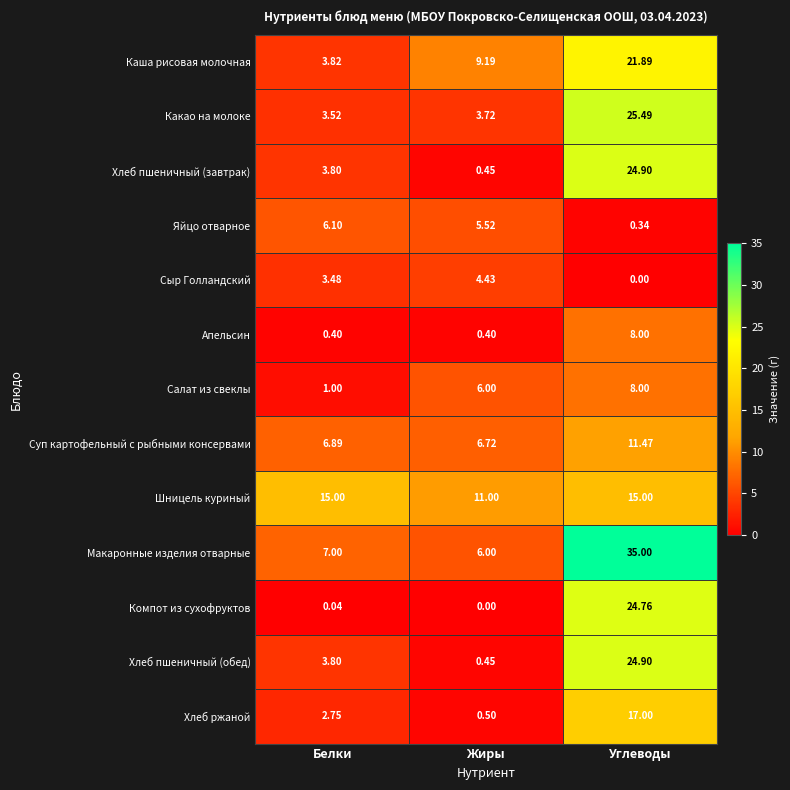

How many distinct data groups are displayed?

13